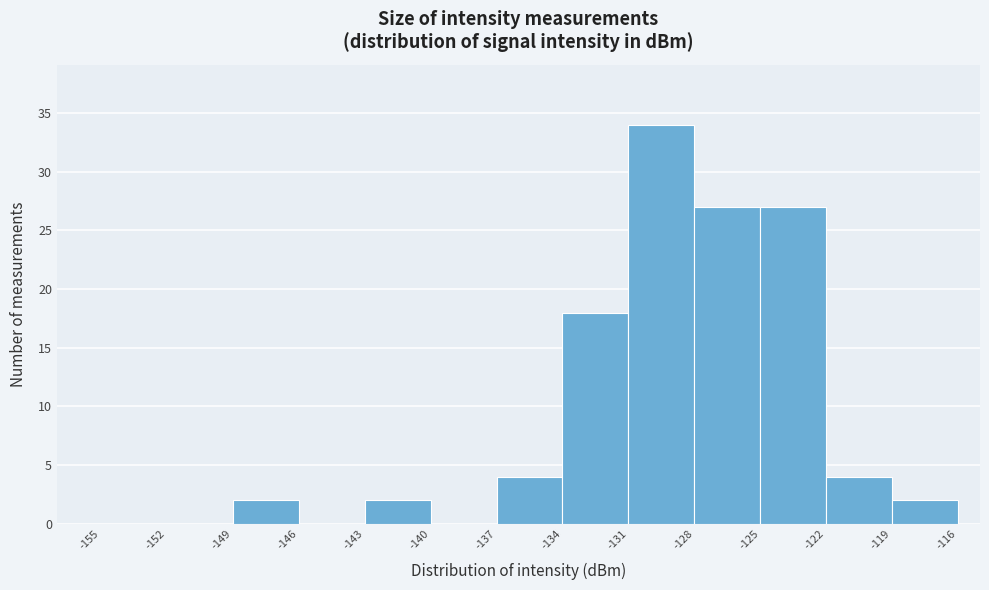

Reading left to right, transcribe this chart: for each bar, give the range it covers on the x-axis and its height. The values are not printed on the chart, so give them approximately, as read against the axis.

-155 to -152: 0
-152 to -149: 0
-149 to -146: 2
-146 to -143: 0
-143 to -140: 2
-140 to -137: 0
-137 to -134: 4
-134 to -131: 18
-131 to -128: 34
-128 to -125: 27
-125 to -122: 27
-122 to -119: 4
-119 to -116: 2